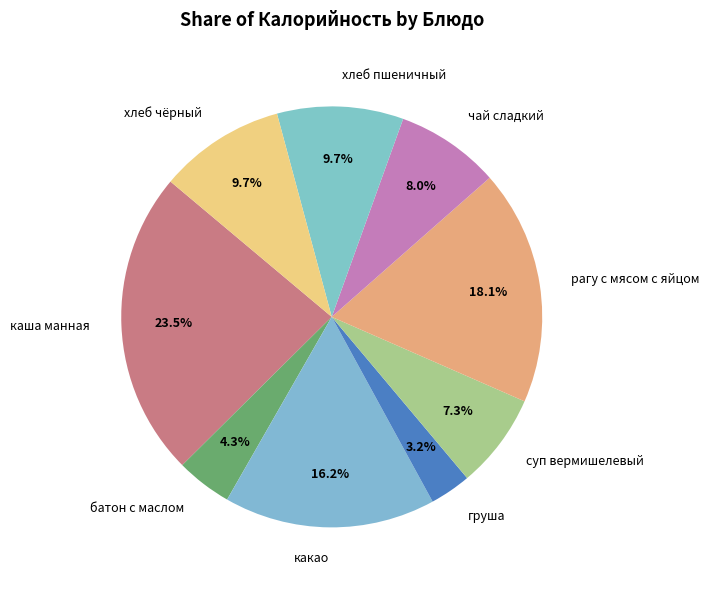

What is the smallest slice in the pie chart?

груша